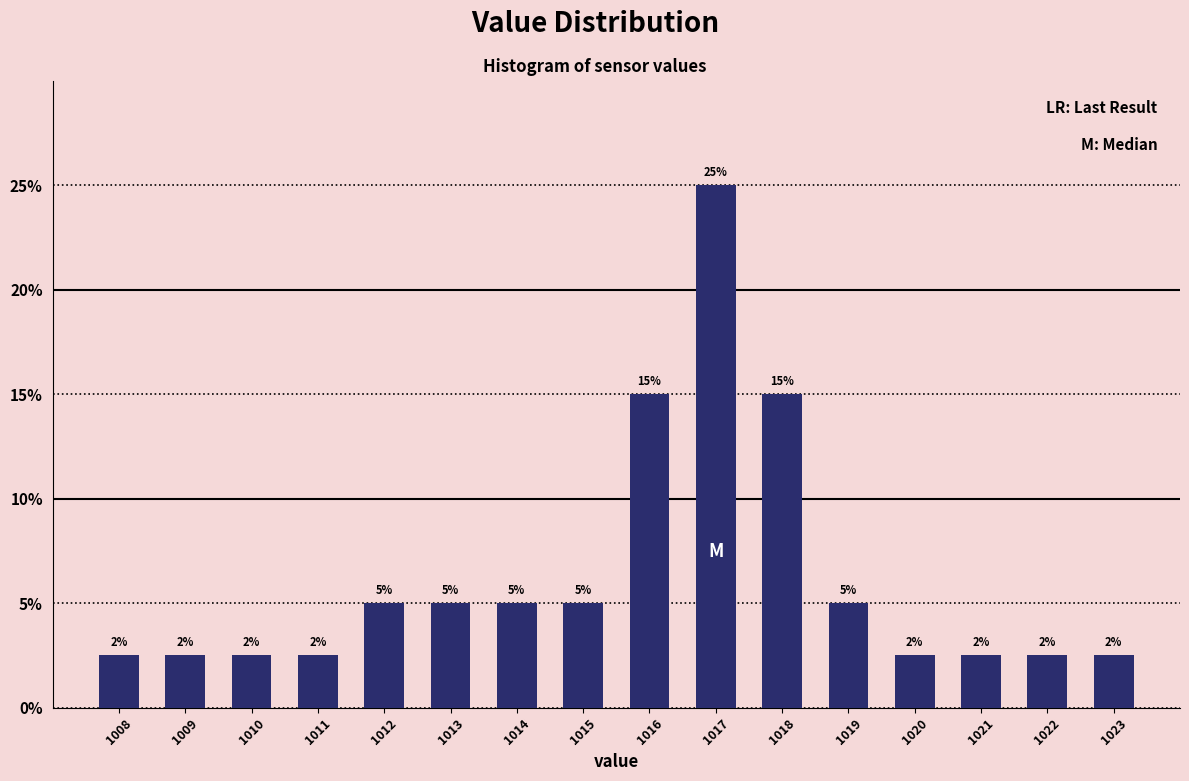

What is the ratio of the value at 1012 to the value at 1014?

1.0